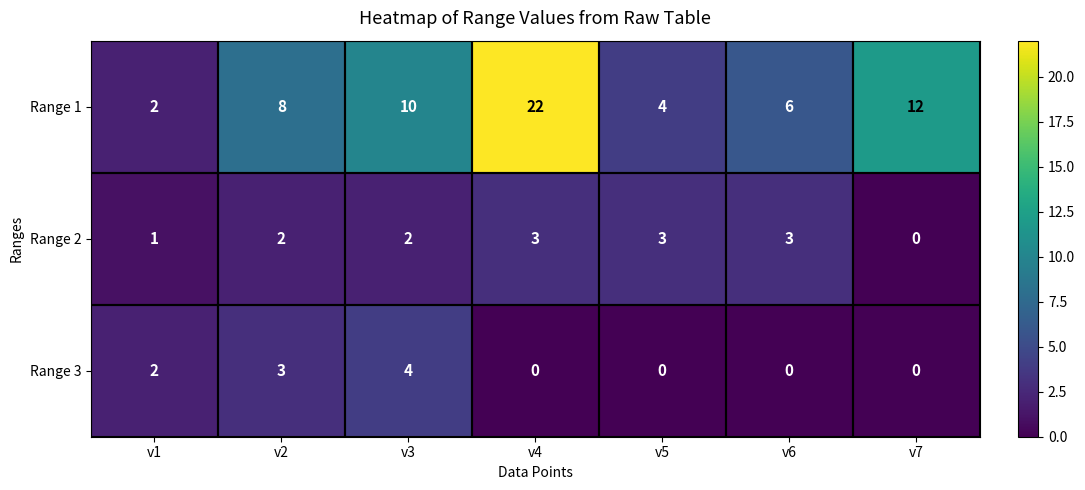

What is the average value of the Range 1 series?

9